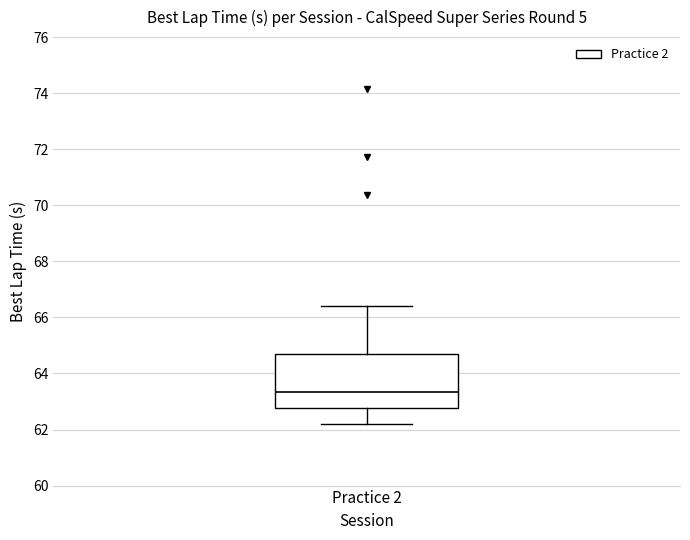

Where does the lower whisker of the box for Practice 2 end on the y-axis? The values are not printed on the chart, so give them approximately, as read against the axis.

62.2